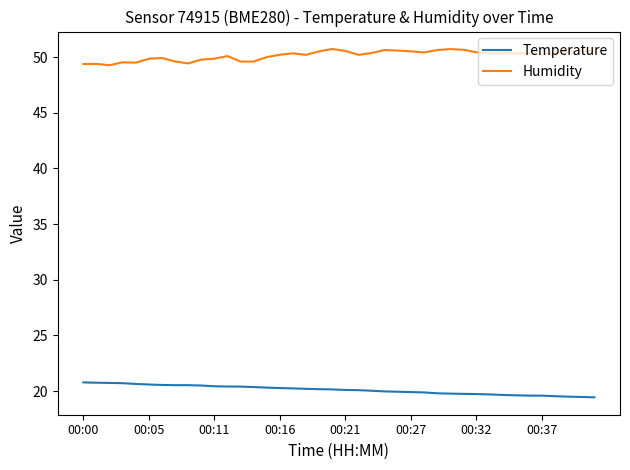

Which series has the largest total across all categories?

Humidity